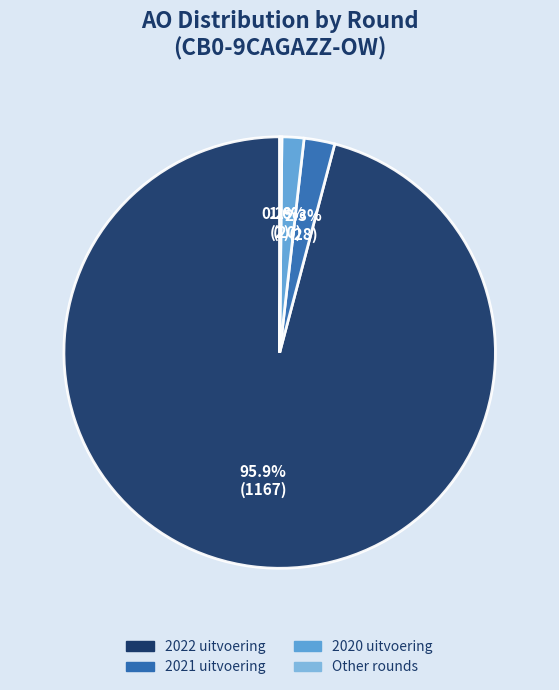

What percentage is the 2022 uitvoering slice, to the nearest percent?

96%